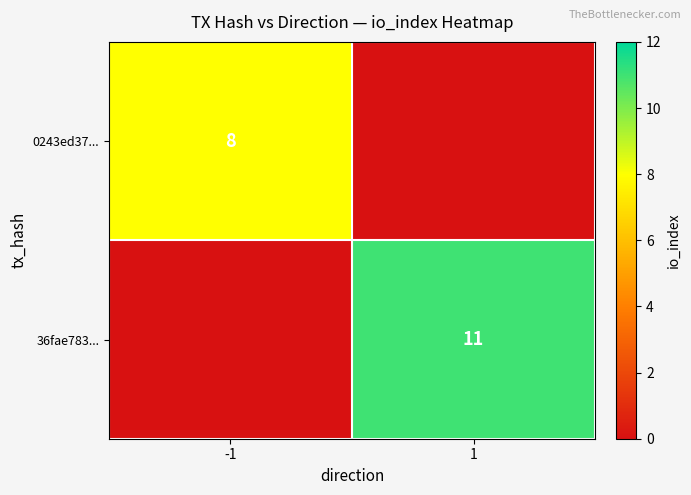

What is the greatest value displayed?

11